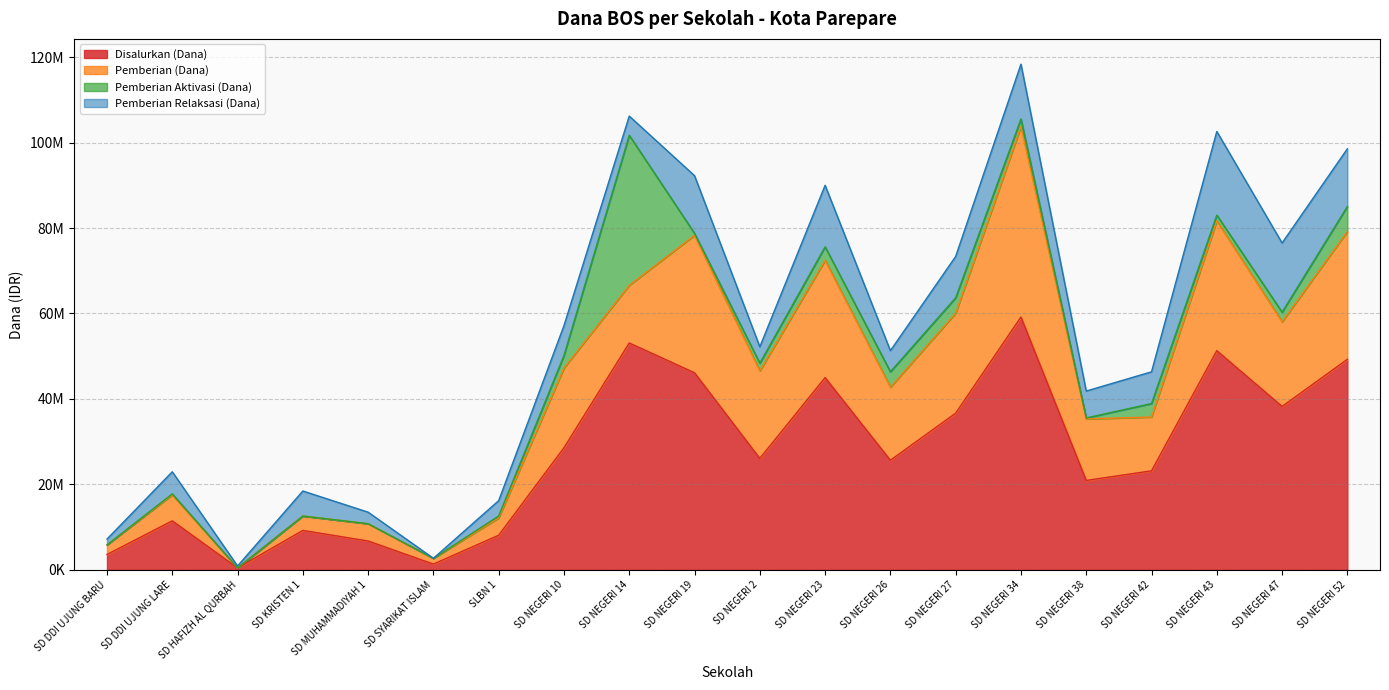

Is it true that Pemberian Aktivasi (Dana) equals 12576179 at SD HAFIZH AL QURBAH?

False